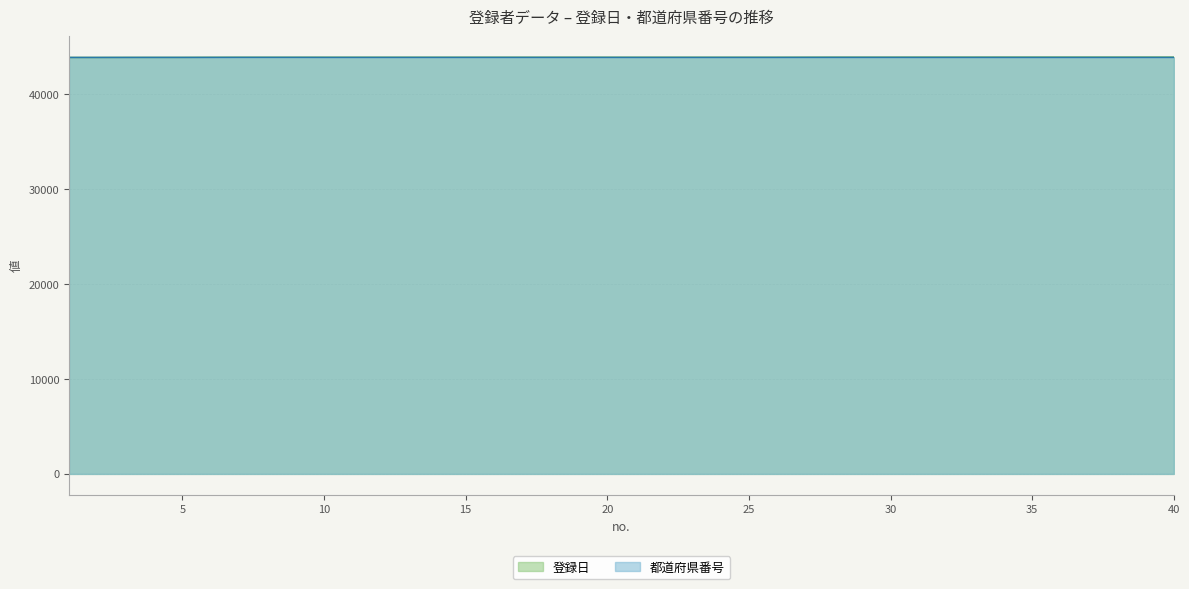

True or false: 都道府県番号 and 登録日 cross at least once.

True